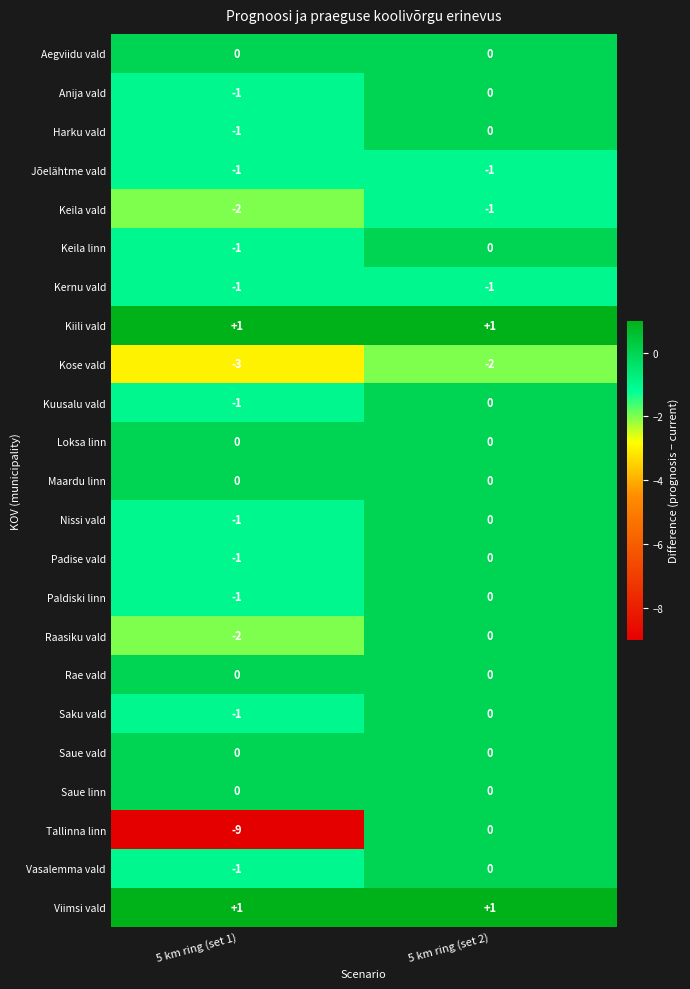

What is the sum of all Kose vald values?

-5